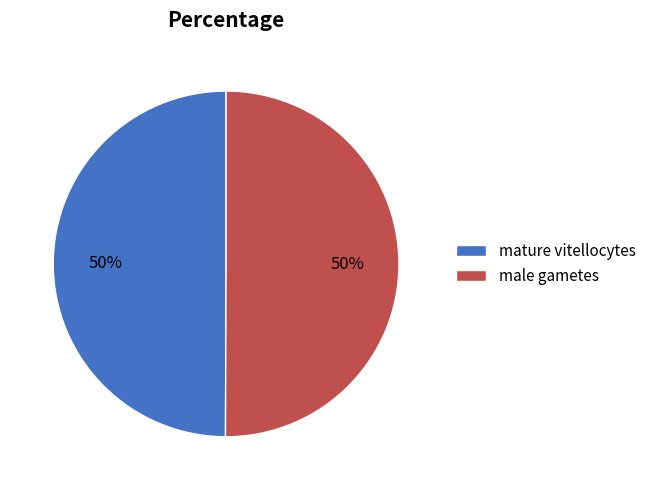

To the nearest percent, what is the combined percentage of male gametes and mature vitellocytes?

100%